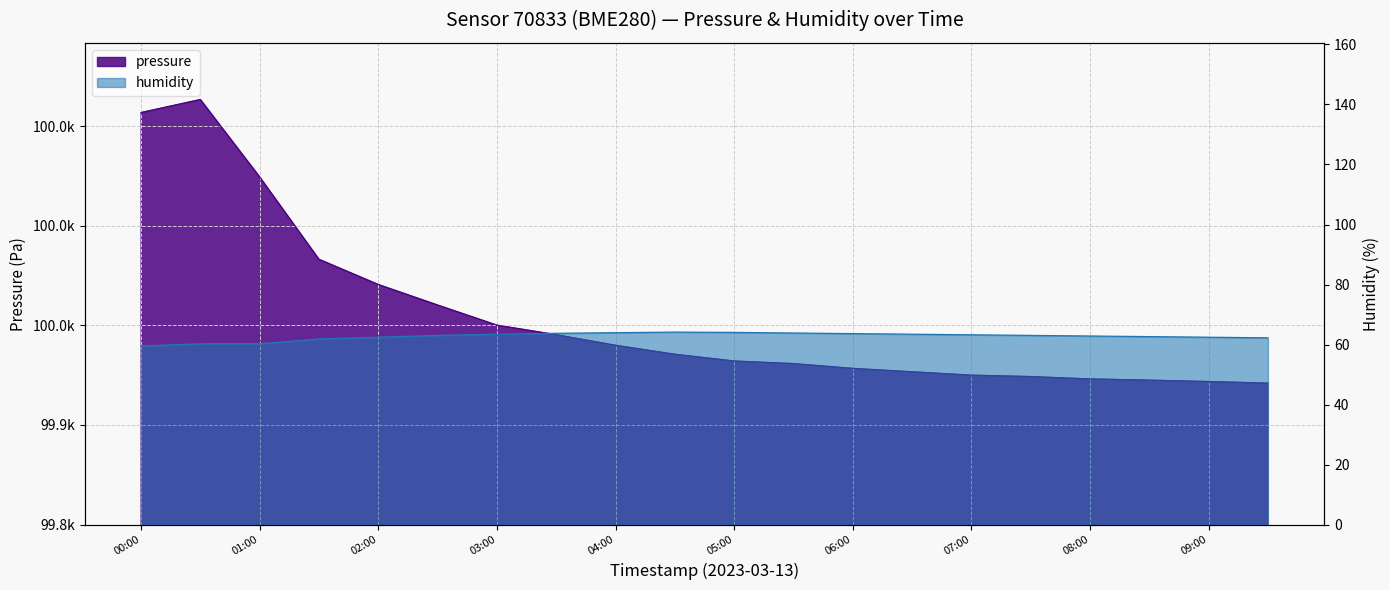

What is the greatest value displayed?

100063.4